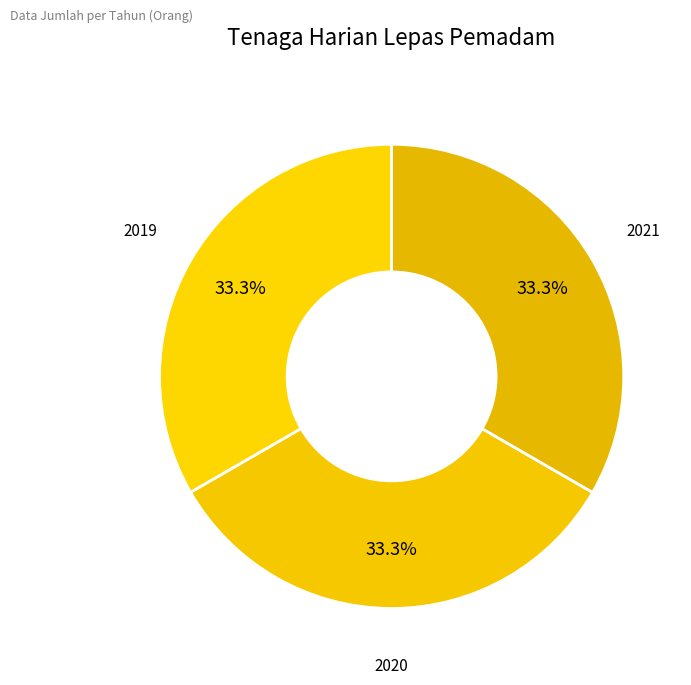

To the nearest percent, what is the combined percentage of 2019 and 2021?

67%